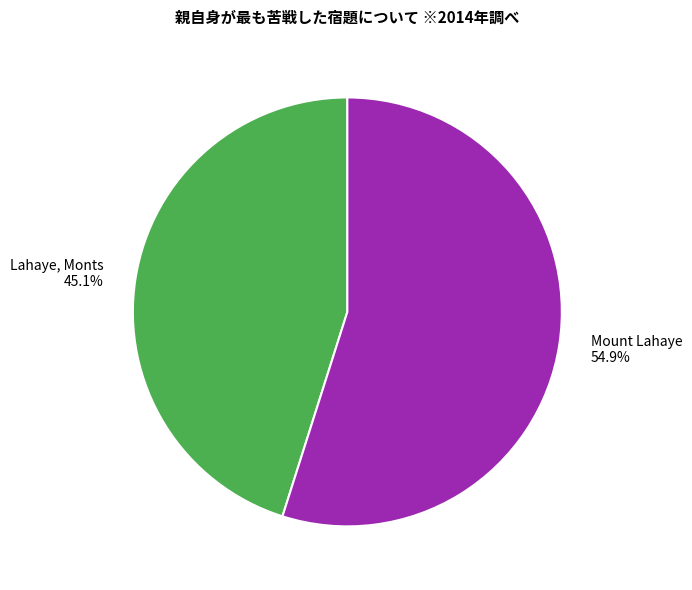

Does any single category account for the majority?

Yes